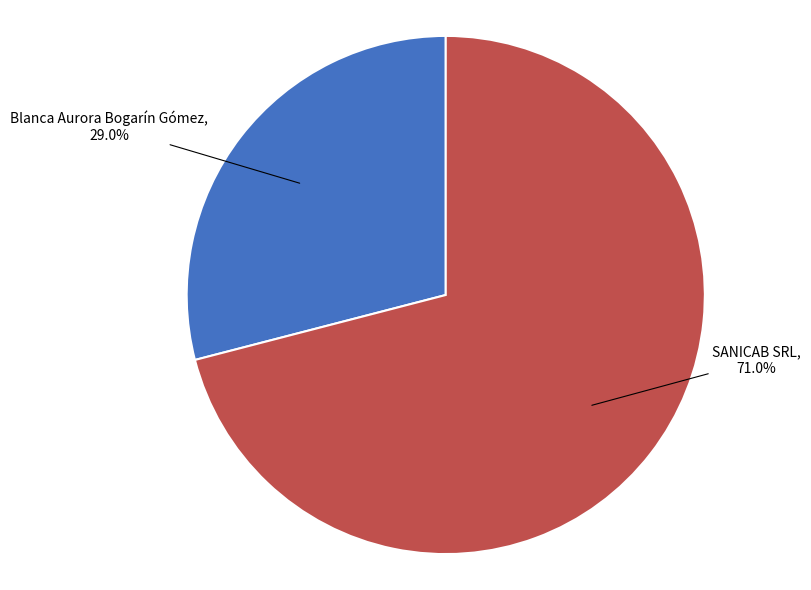

True or false: Blanca Aurora Bogarín Gómez accounts for 29% of the total.

True